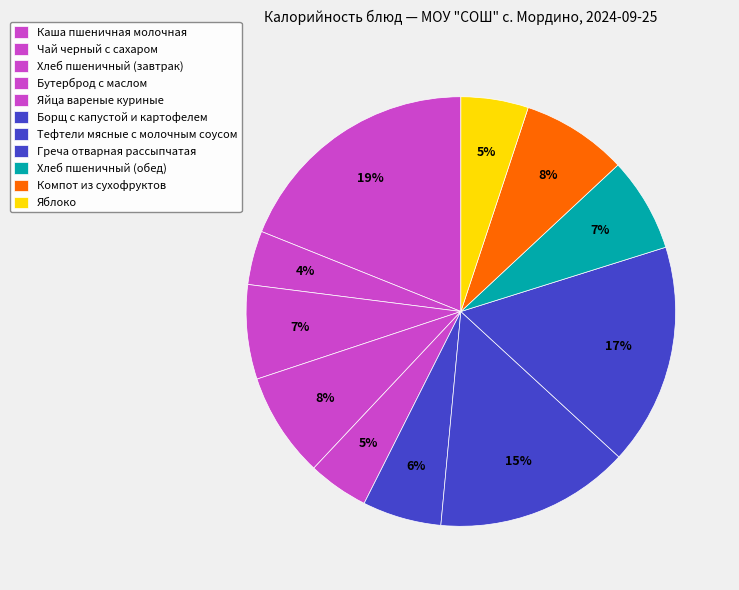

Which category has the biggest portion of the pie?

Каша пшеничная молочная